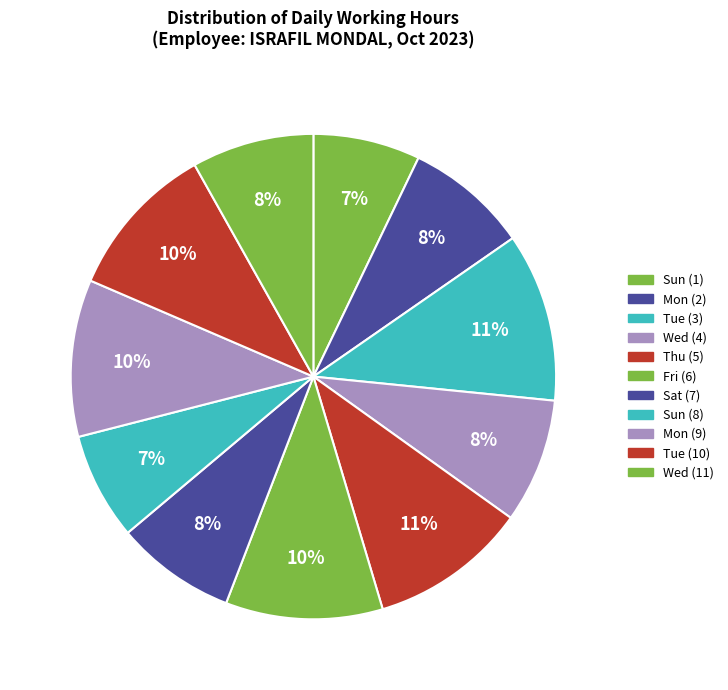

How many segments does this pie chart have?

11